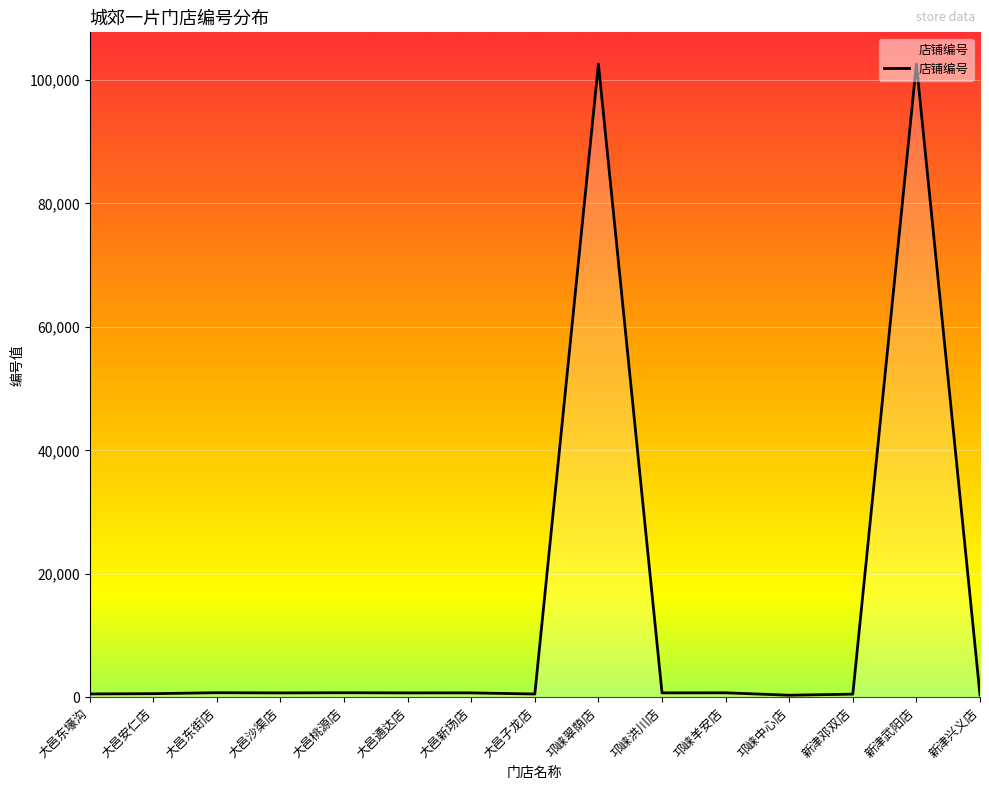

What is the maximum value shown in the chart?

102567